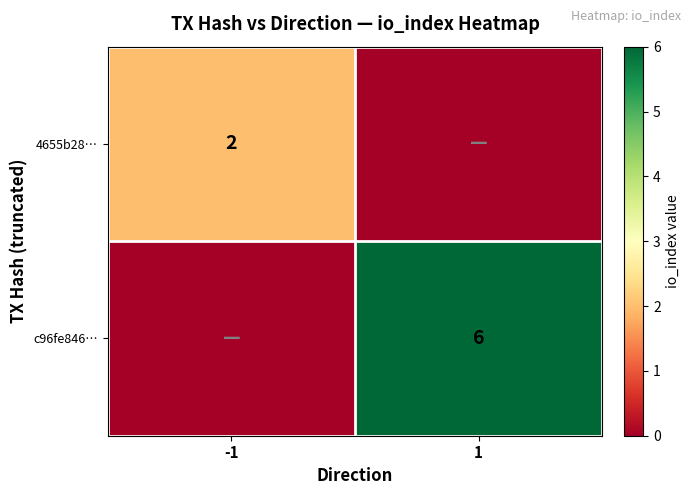

Is it true that c96fe846… equals 6 at 1?

True